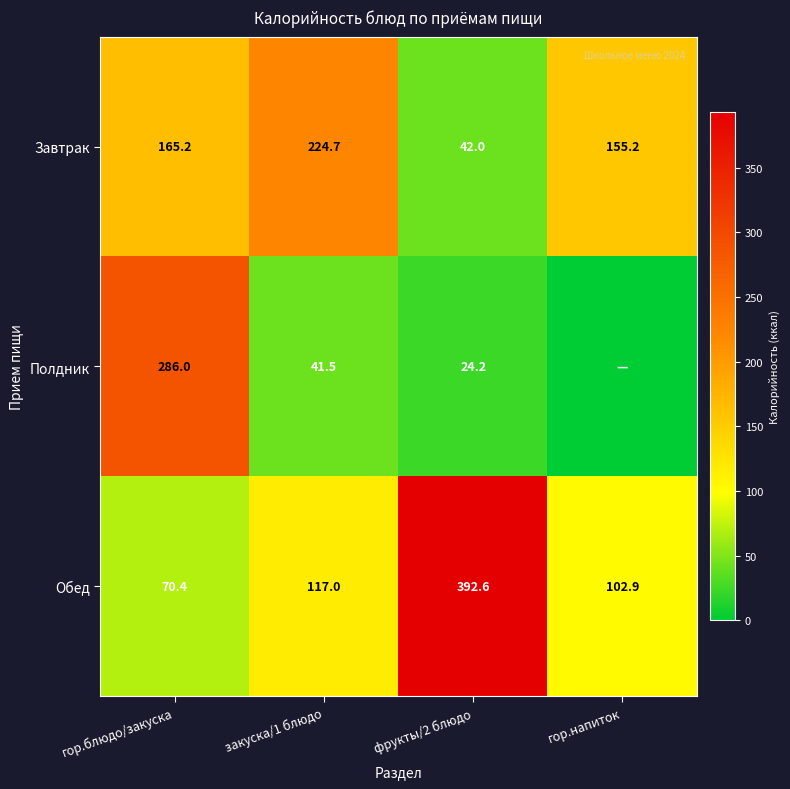

What is the minimum value for Обед?

70.4